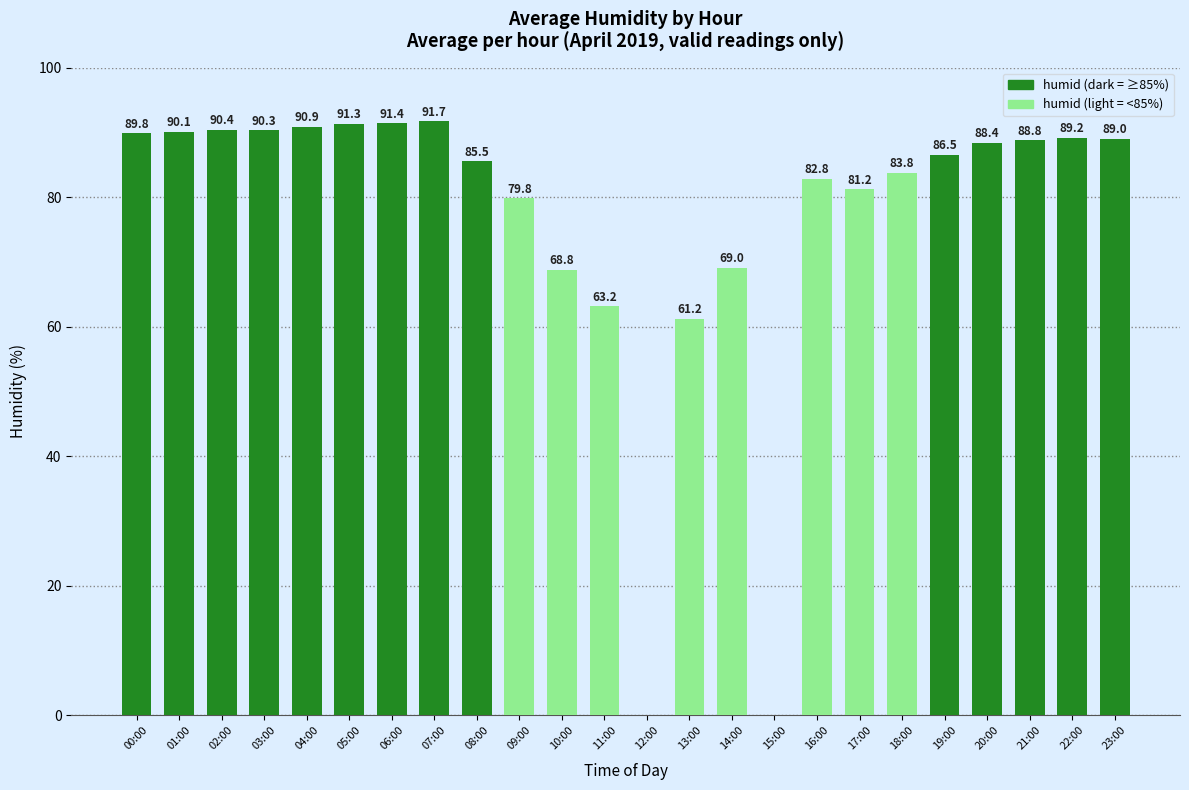

How many values are above zero?

22